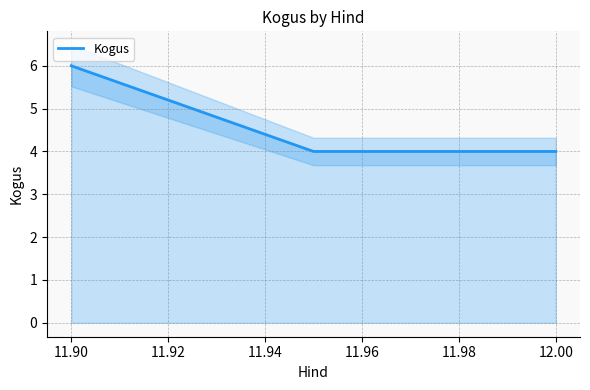

The Kogus series shows 6 at 11.90. True or false?

True